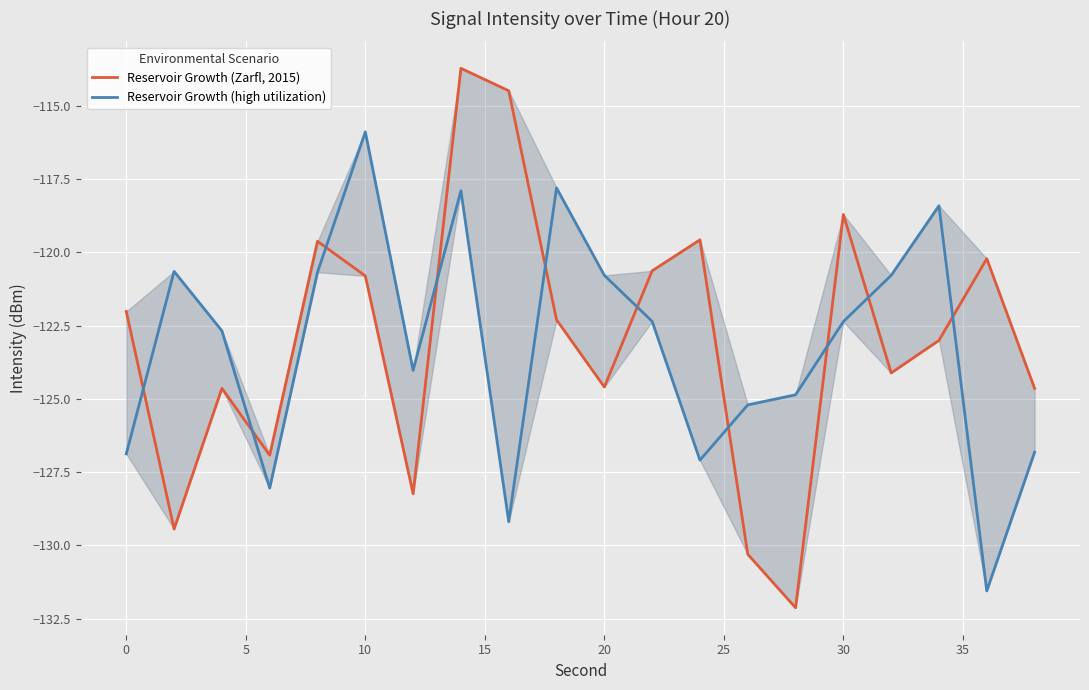

In Reservoir Growth (high utilization), how many points are lower than both neighbors (excluding endpoints)?

5